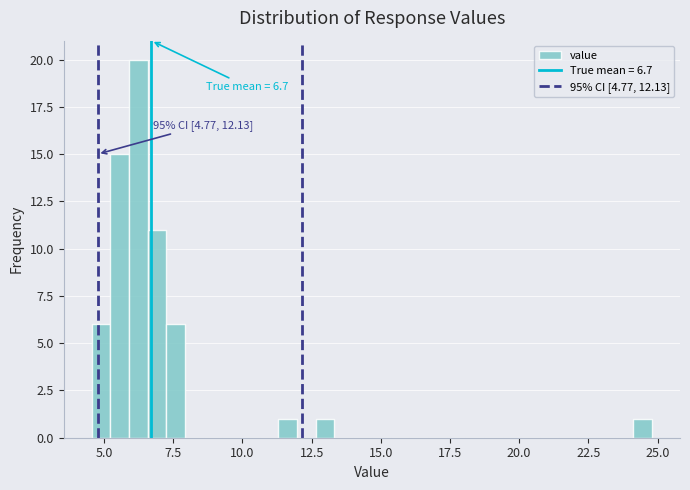

Read against the x-axis, roughly where is the centre of the tallest bar?

6.0